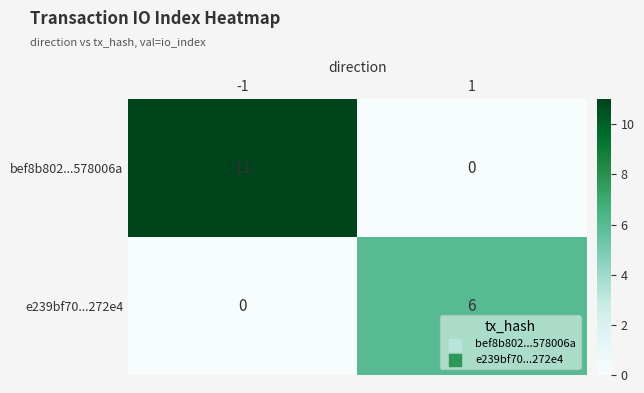

Count the number of categories in the chart.

2